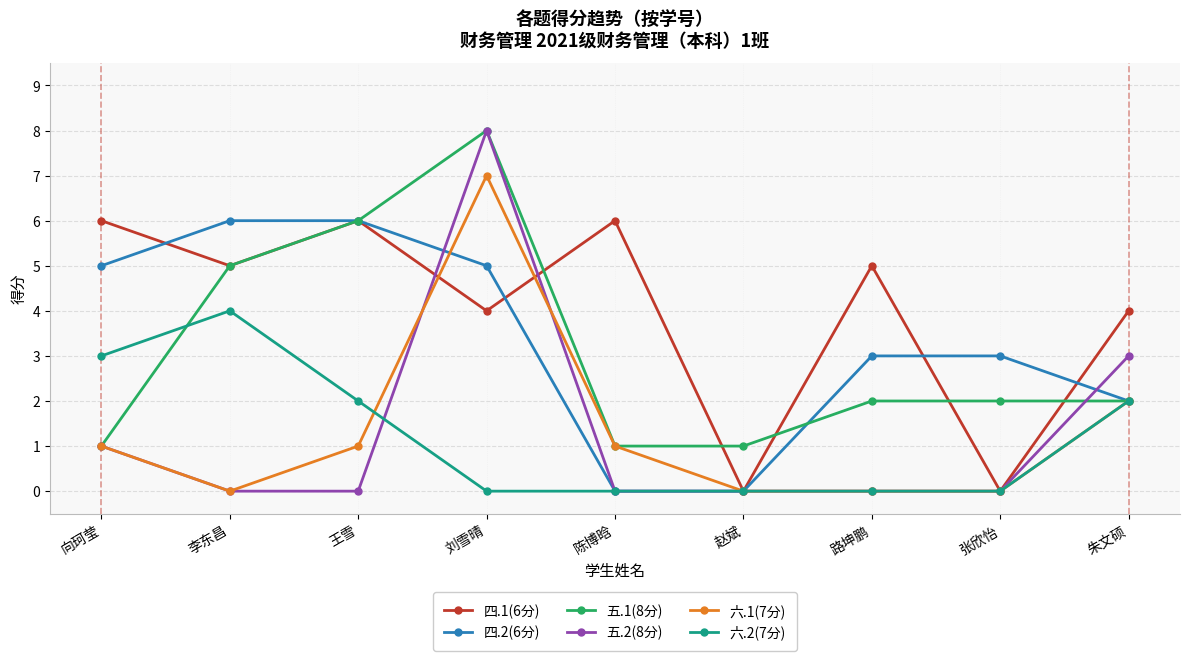

At which category does 五.2(8分) reach its first local peak?

刘雪晴